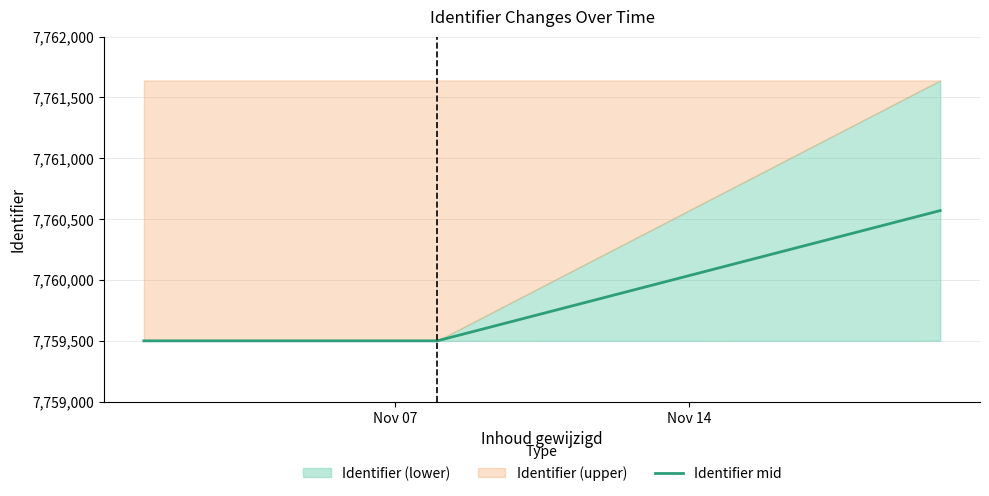

Which category has the lowest value across all series?

Nov 07